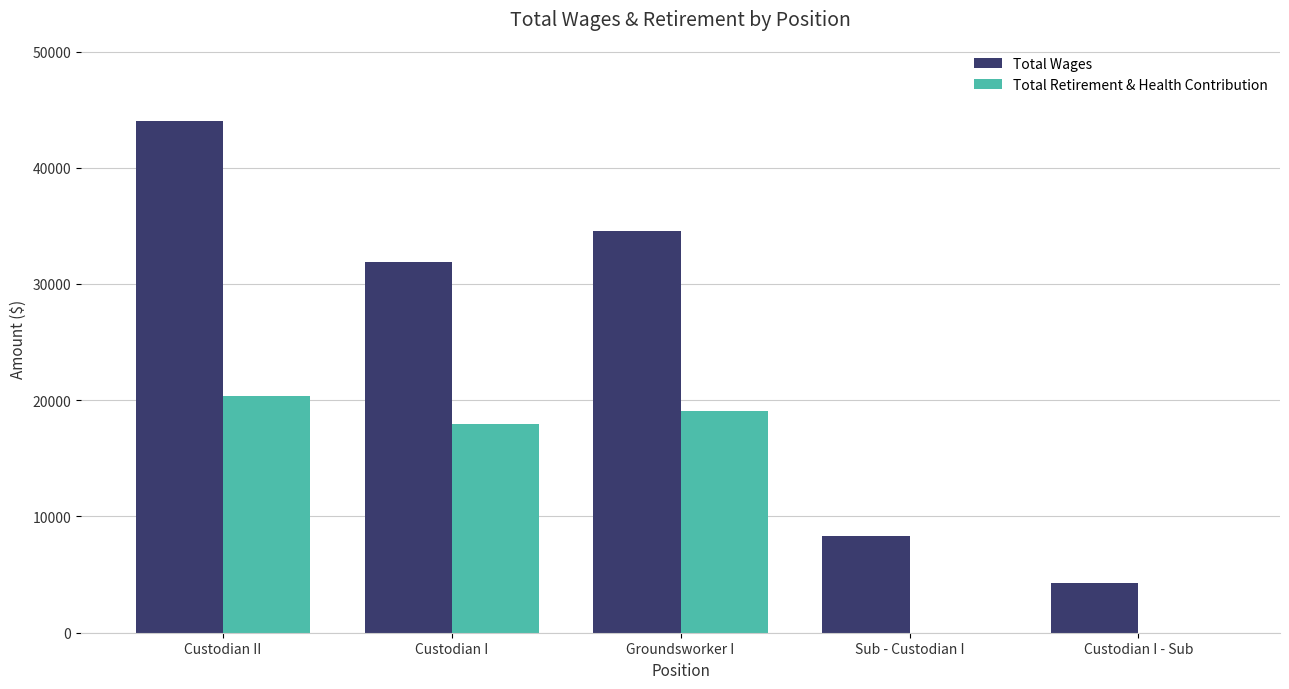

How many categories are shown in the chart?

5